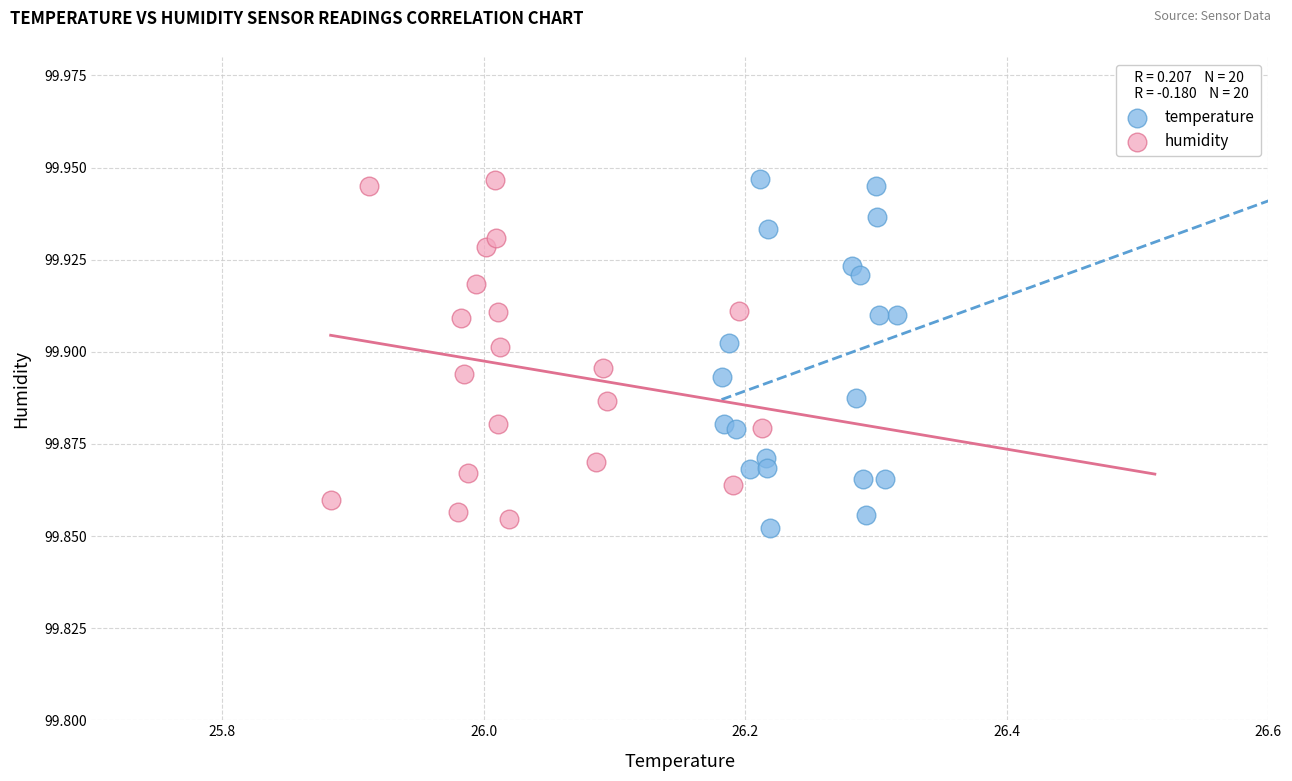

Which series contains the lowest Y value?

temperature